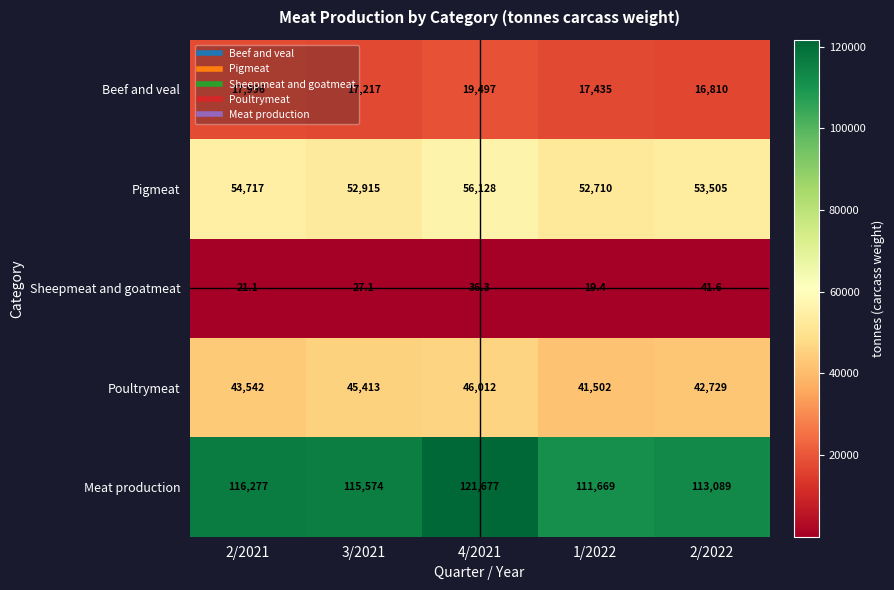

Where is Sheepmeat and goatmeat nearest to the value 30?

3/2021